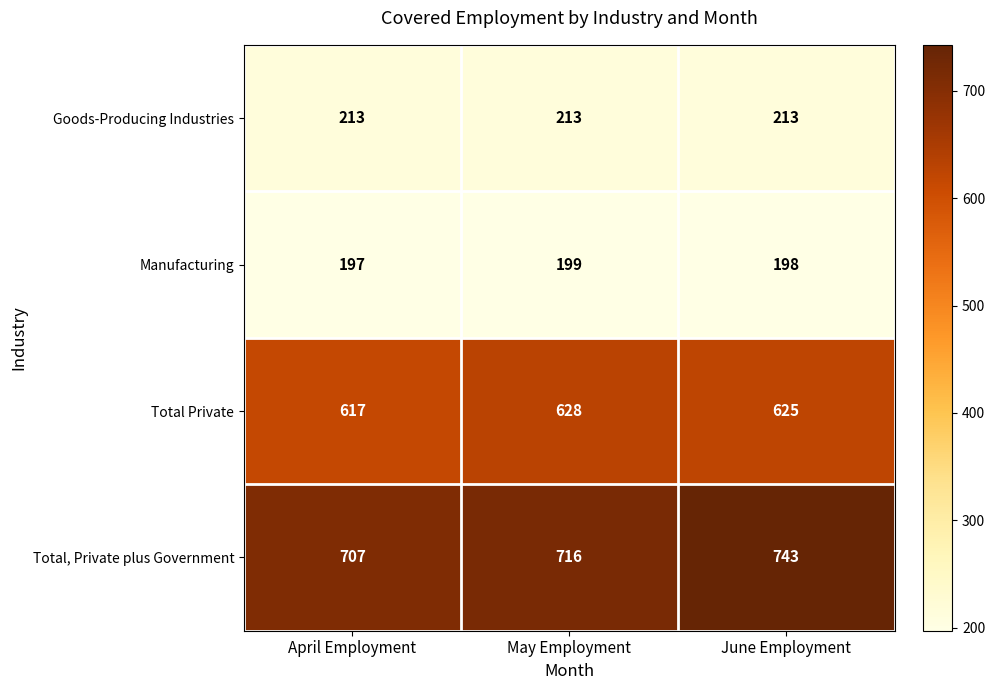

Between April Employment and June Employment, which series saw the biggest shift?

Total, Private plus Government